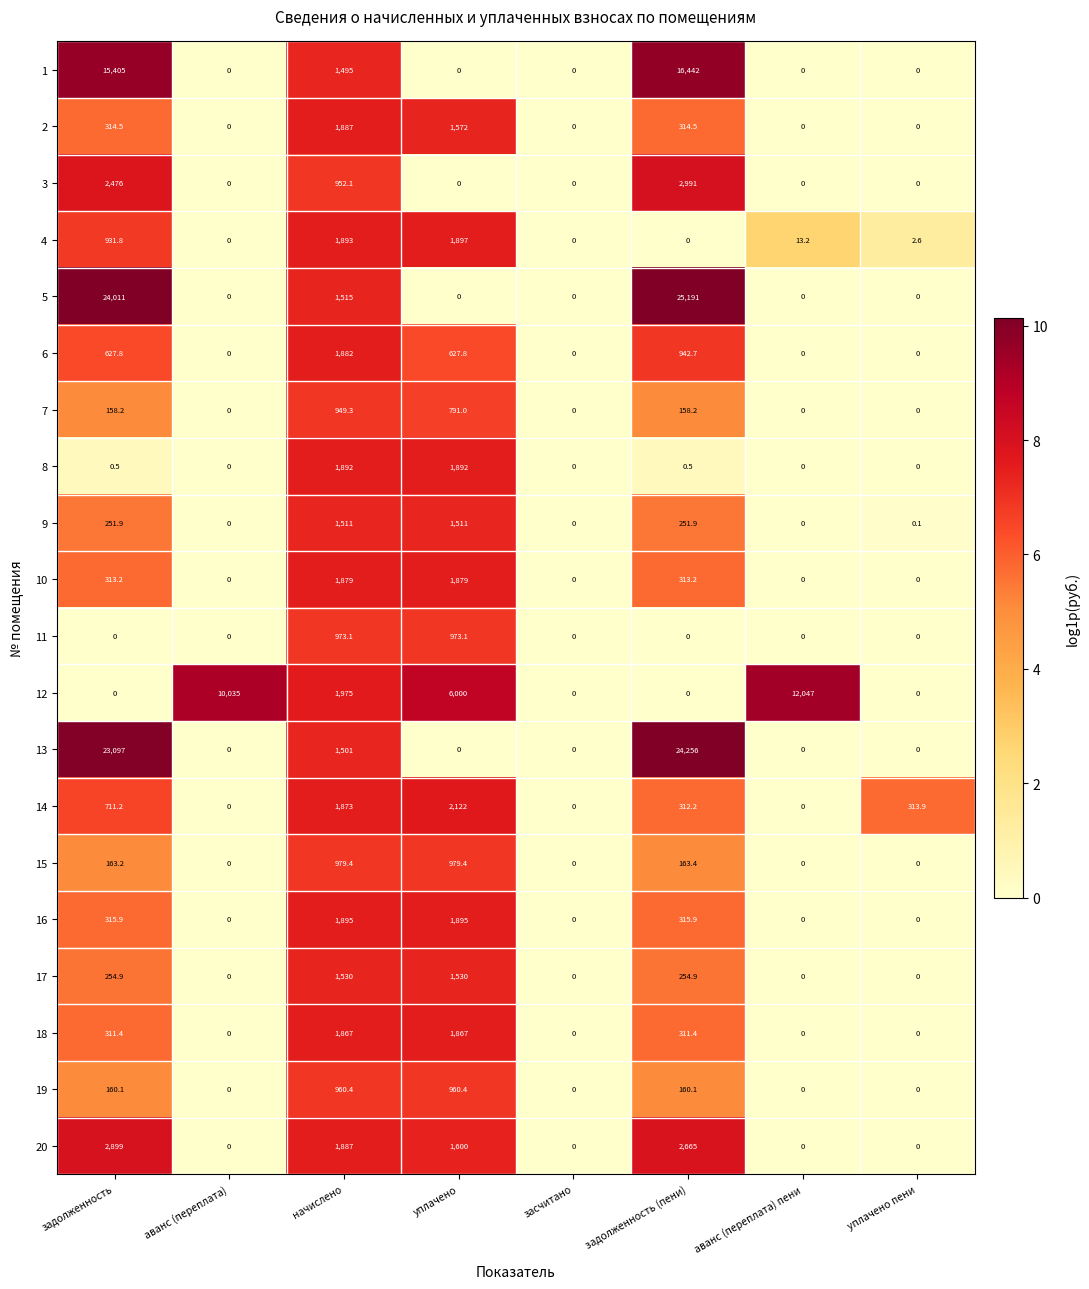

What is the highest value of the 10 series?

1879.0